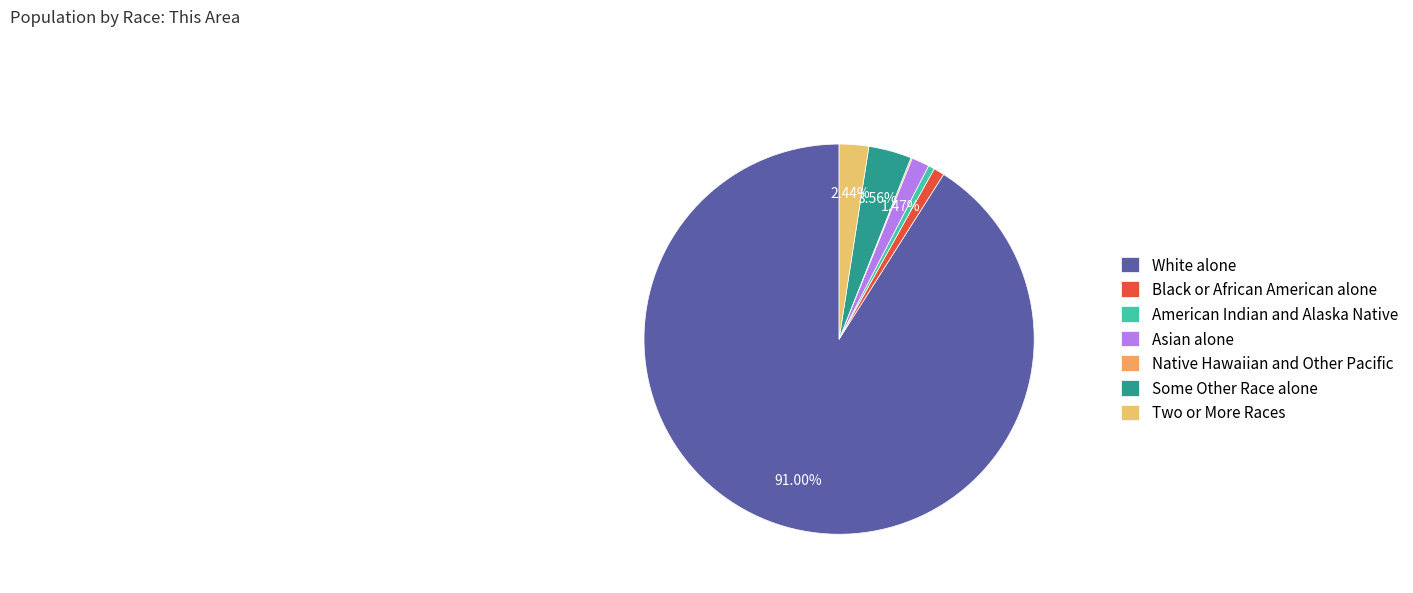

What is the largest slice in the pie chart?

White alone